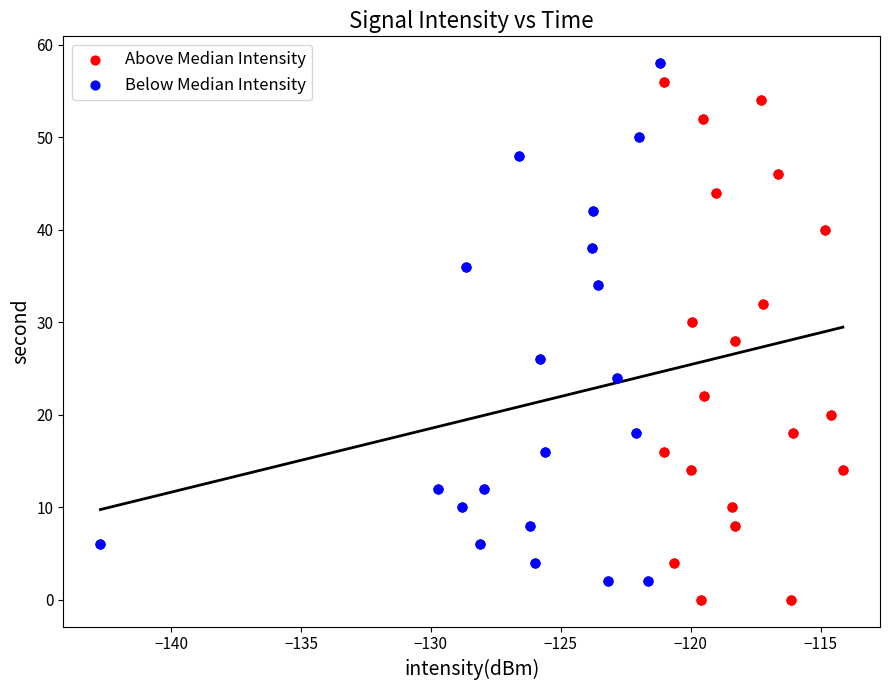

Which series contains the lowest Y value?

Above Median Intensity